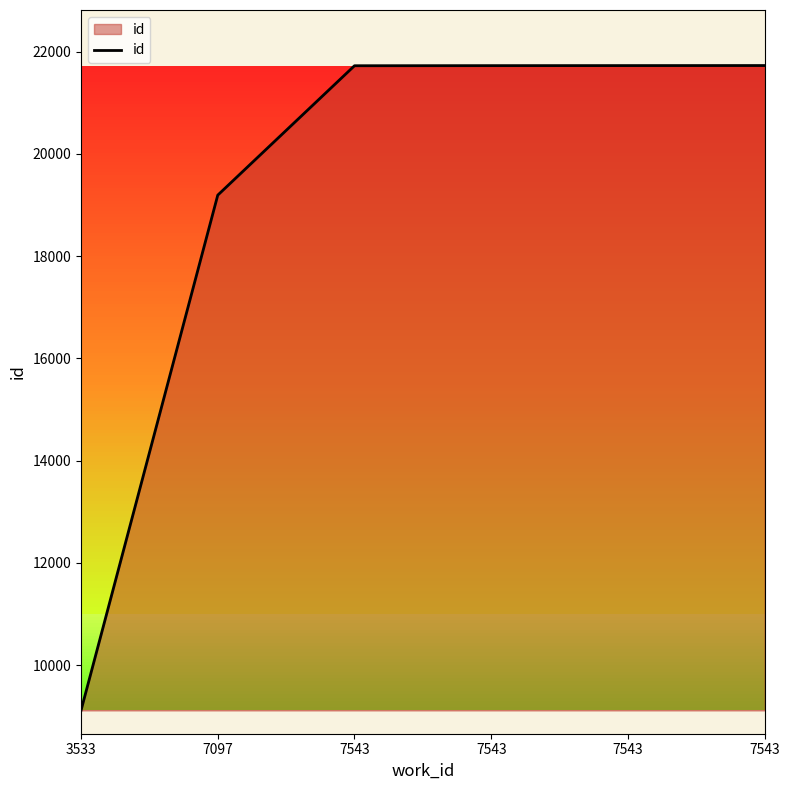

The chart shows a value of 9876 at 7543. True or false?

False